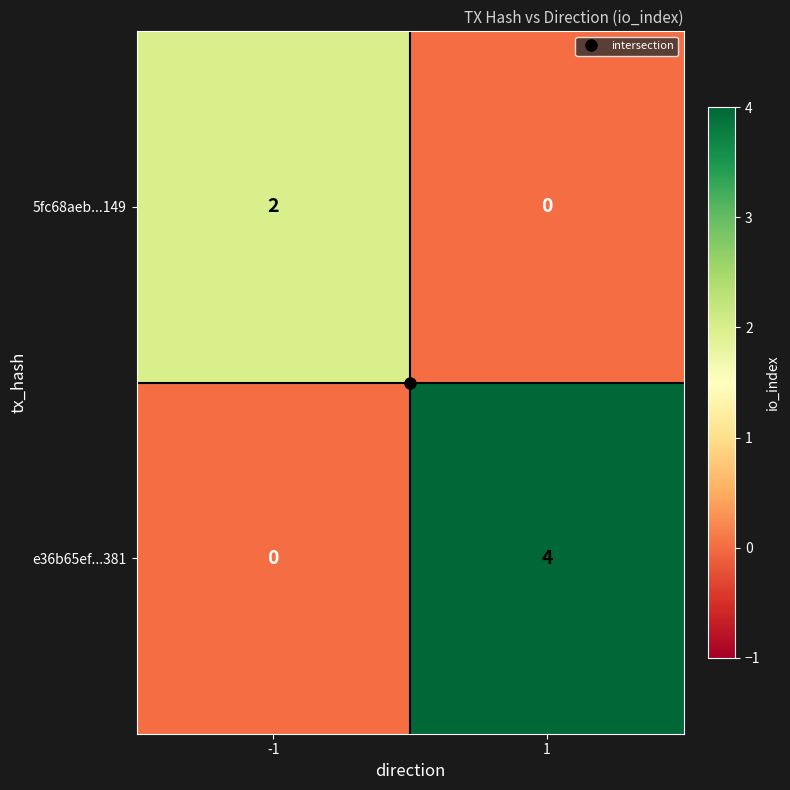

True or false: e36b65ef...381 has a value of 4 at 1.

True